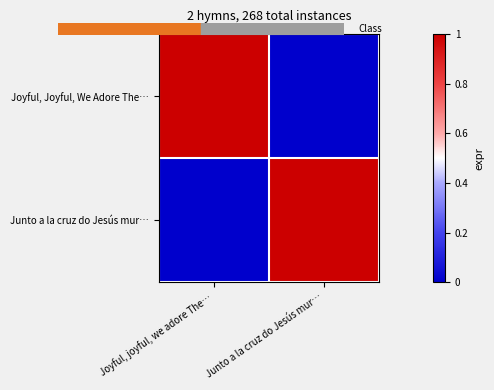

What is the spread (max minus min) of values at Junto a la cruz do Jesús mur…?

1.0